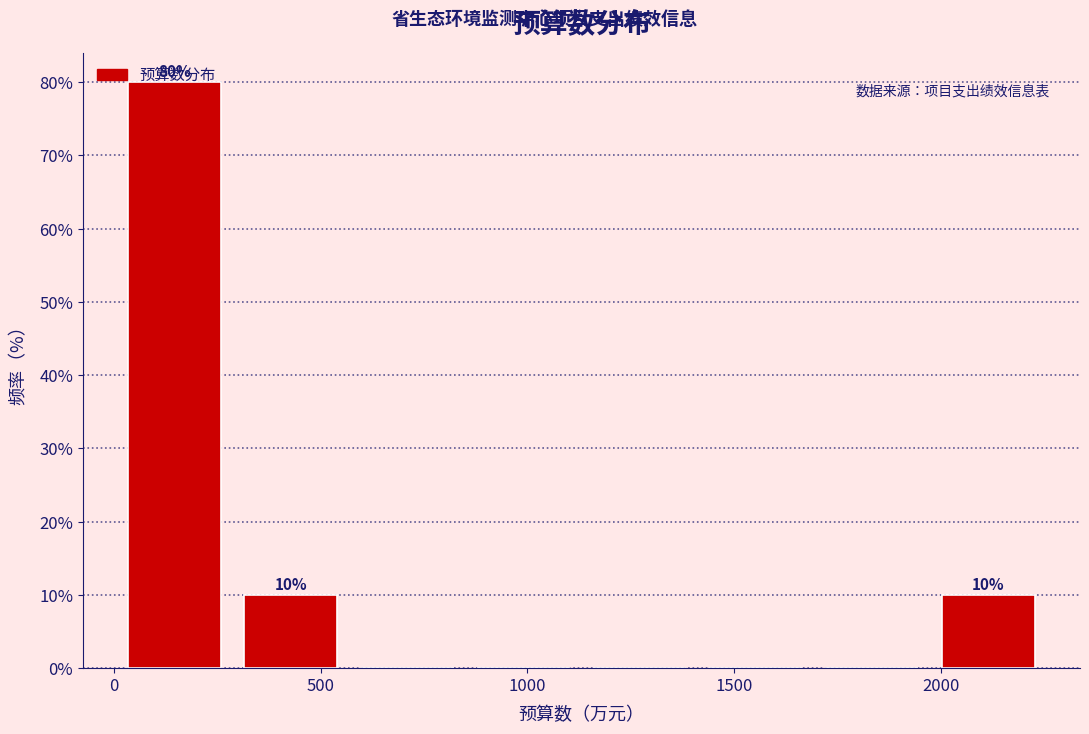

Which range on the x-axis has the tallest bar?

0 to 300